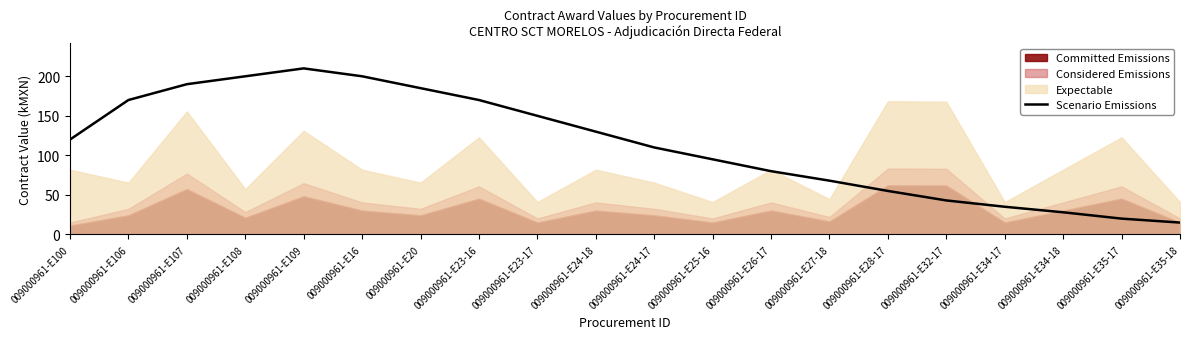

True or false: there are more than 2 points higher than both neighbors.

False